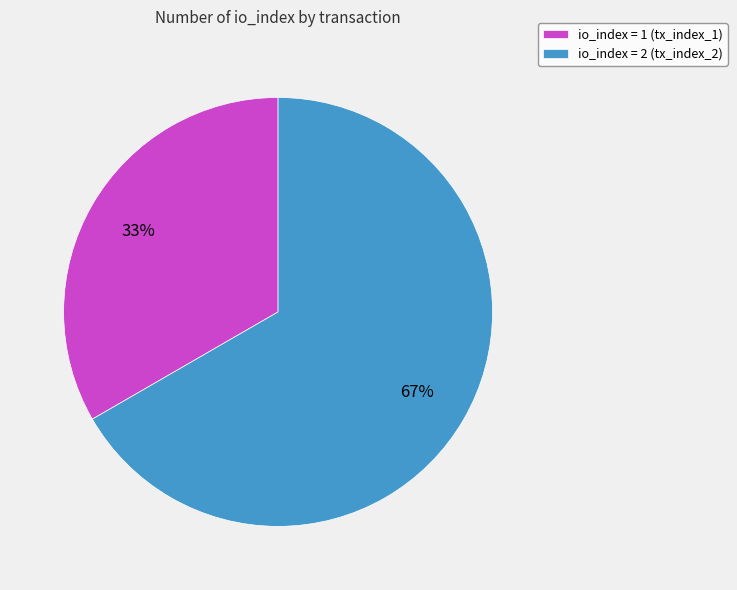

How many segments does this pie chart have?

2